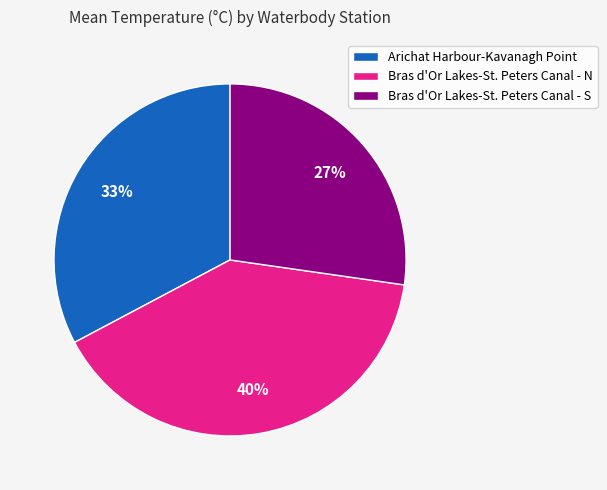

To the nearest percent, what is the difference between the largest and smallest slice percentages?

13%